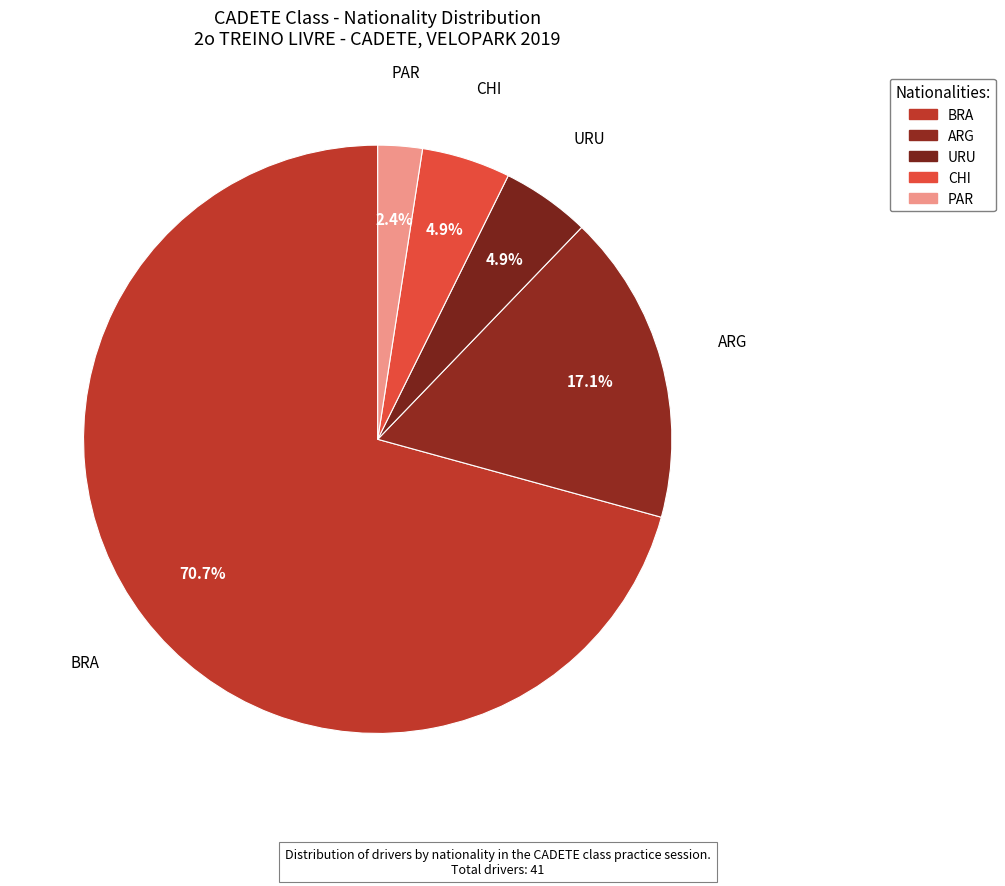

Which category accounts for the majority?

BRA